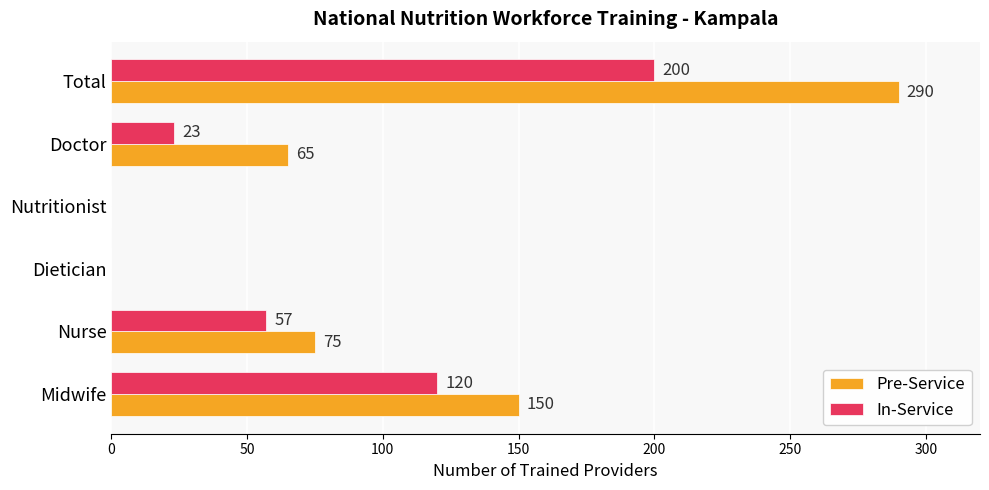

Which series has the largest total across all categories?

Pre-Service